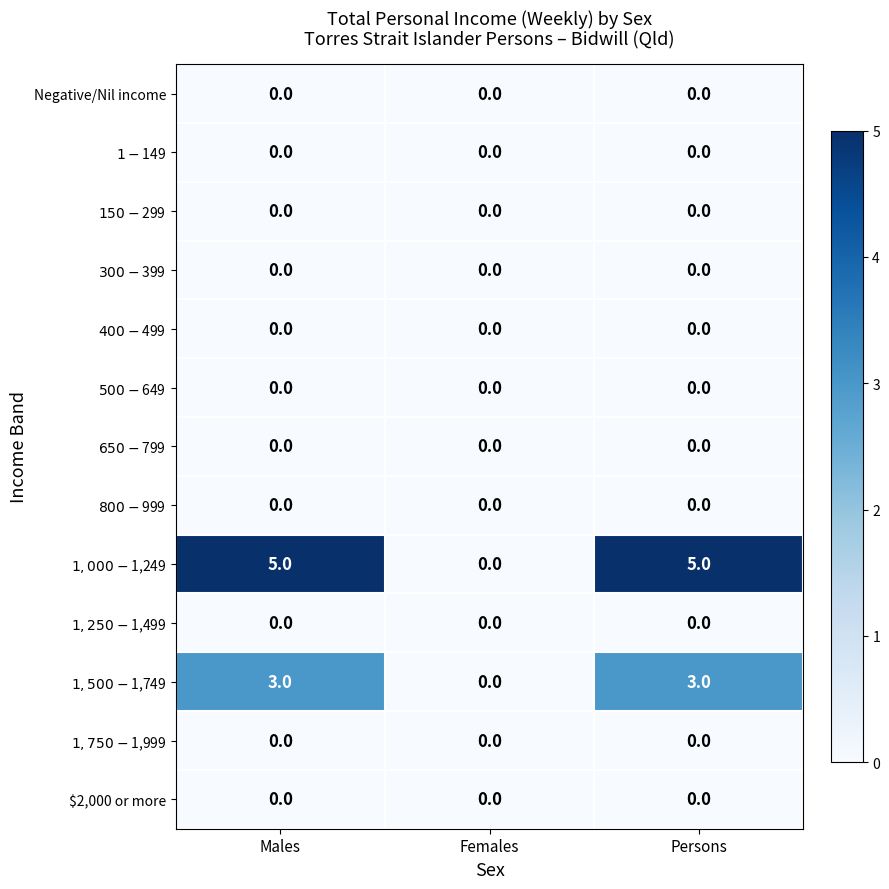

Is it true that $2,000 or more equals 0 at Persons?

True